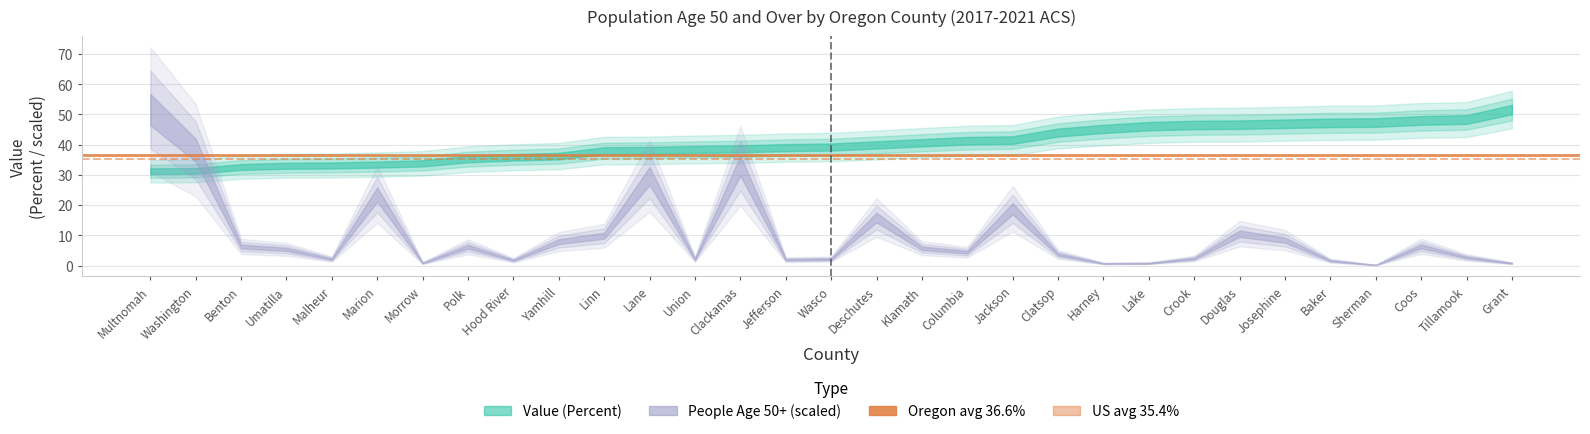

True or false: US avg (35.4%) has a value of 35.4 at Washington.

True